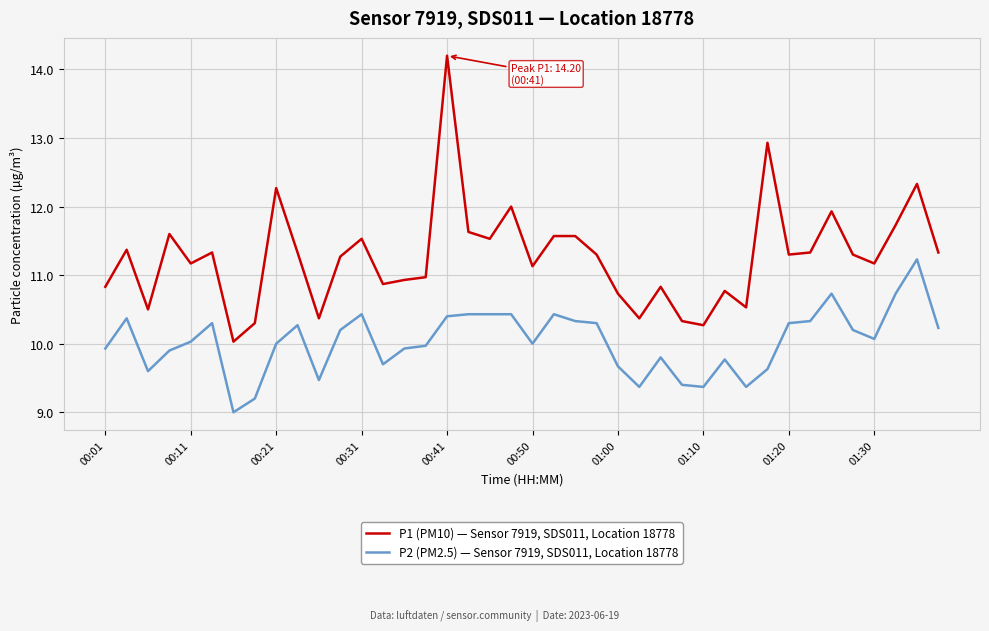

Which series has the largest range (max minus min)?

P1 (PM10) — Sensor 7919, SDS011, Location 18778